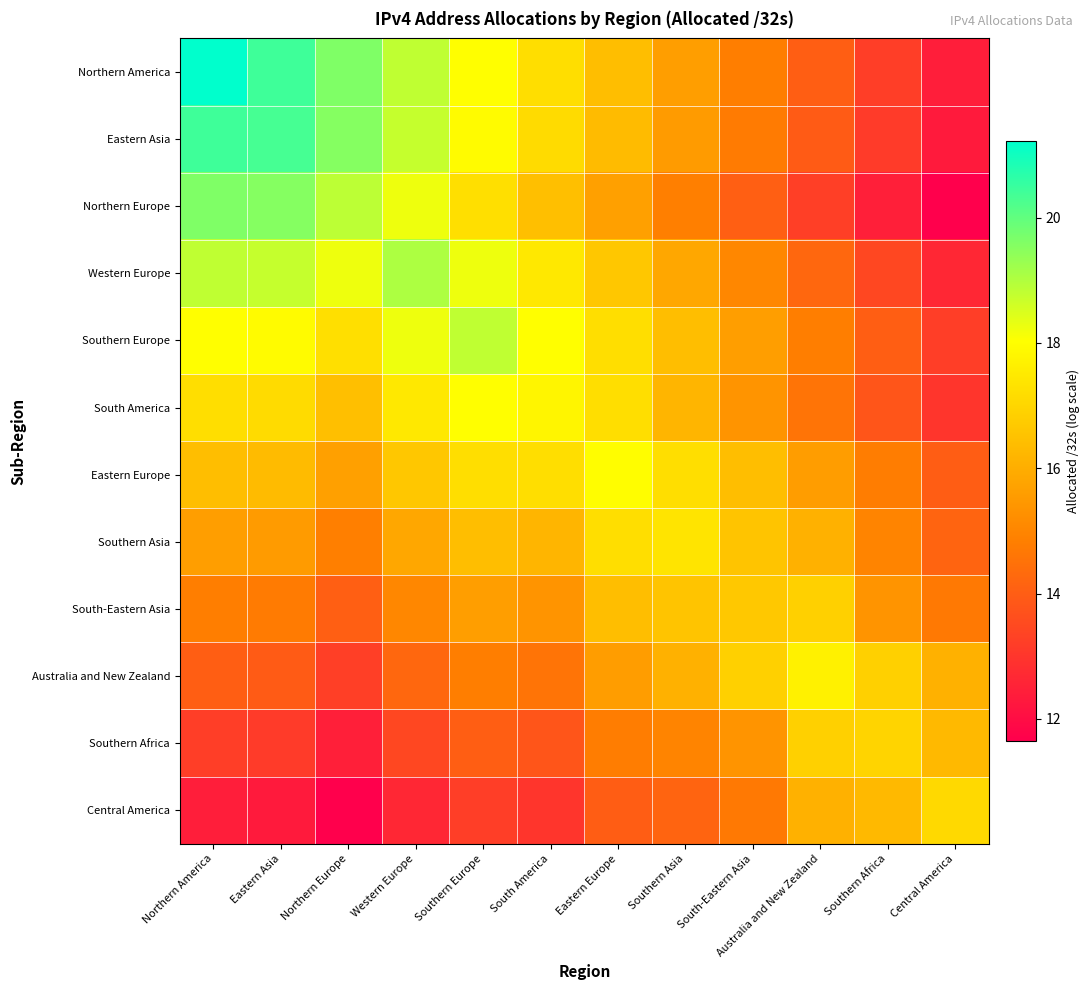

Which series has the largest range (max minus min)?

Northern America